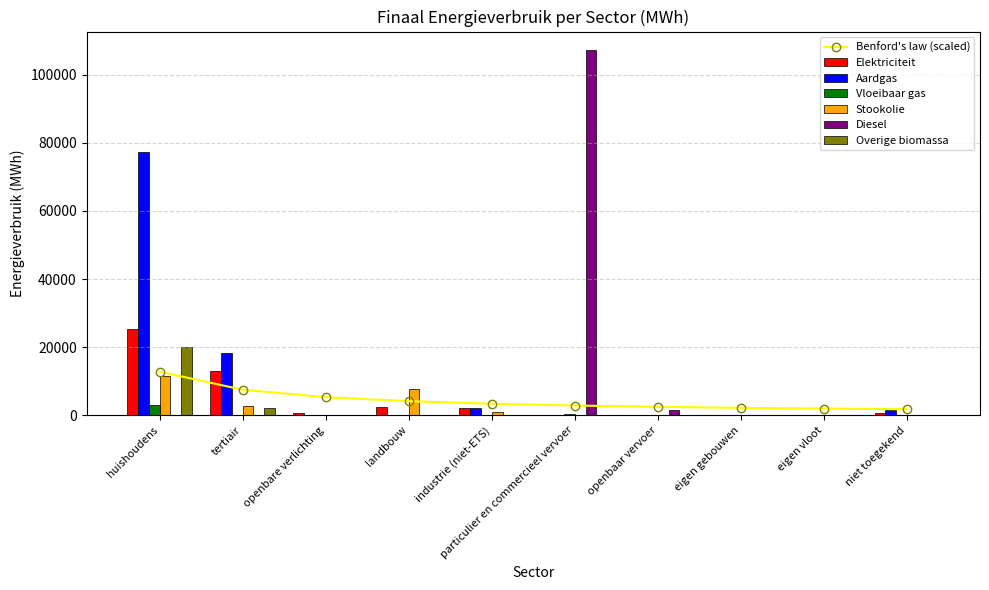

What is the average value of the Overige biomassa series?

2229.9